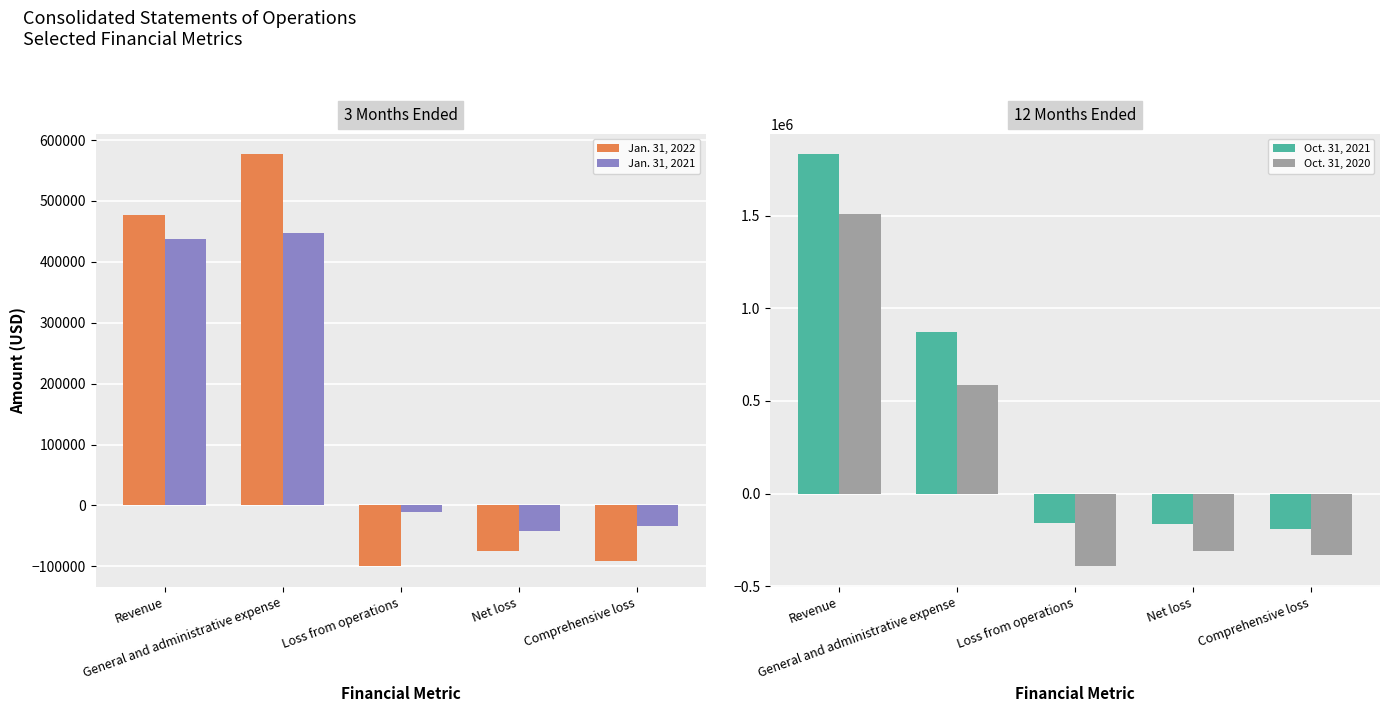

How many groups of bars are there?

5